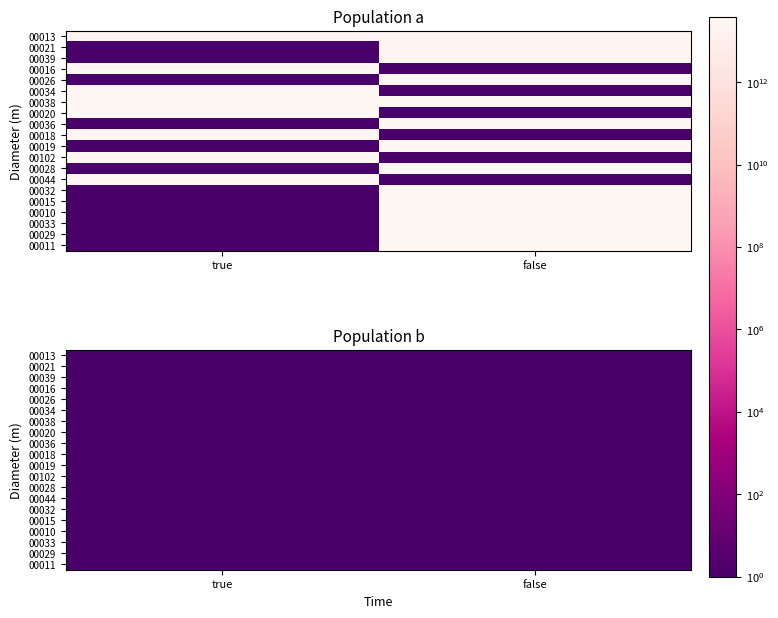

Which series changed the most between true and false?

00011